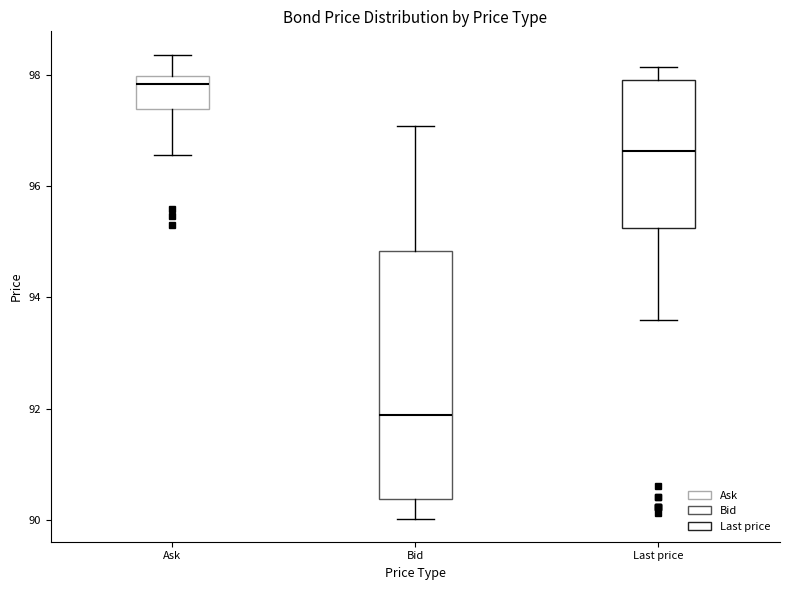

Comparing the boxes themselves (not the whiskers), which one is the tallest?

Bid